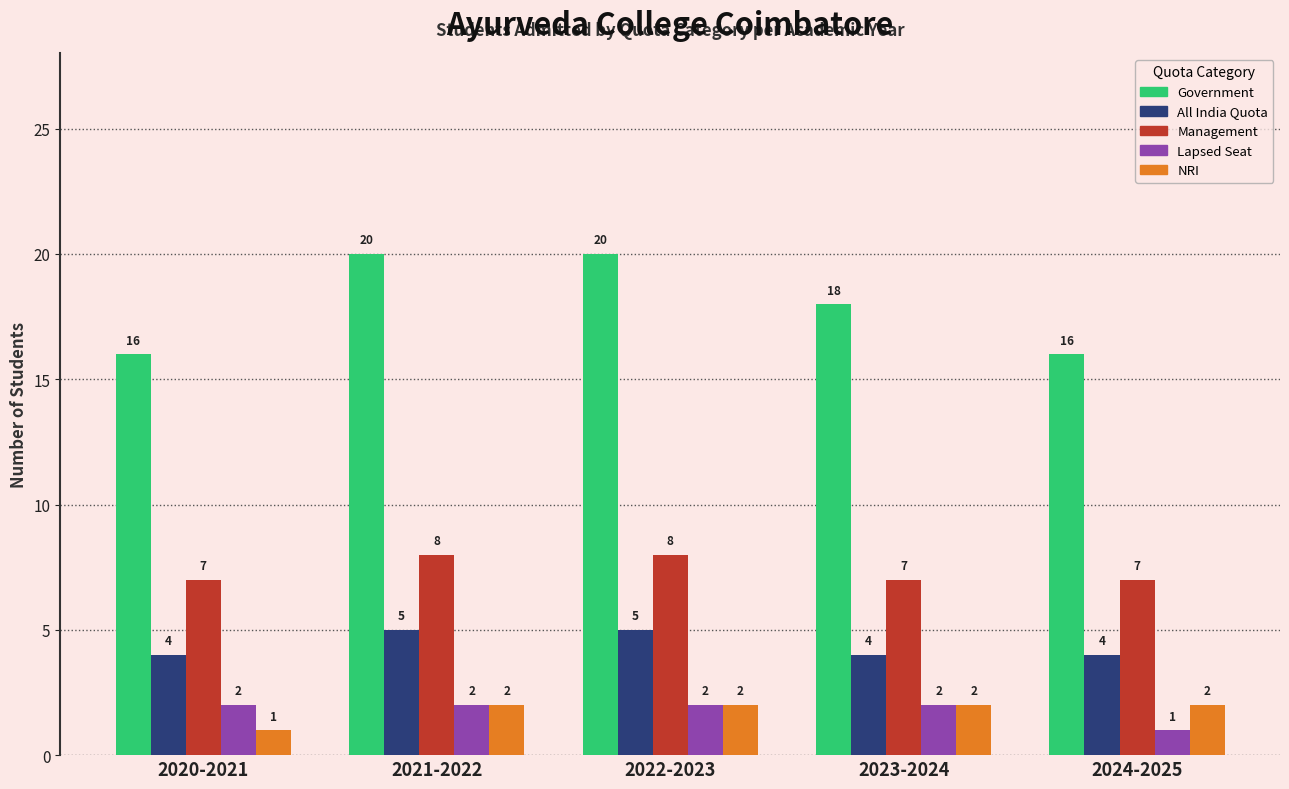

What is the sum of the NRI values at 2020-2021 and 2022-2023?

3